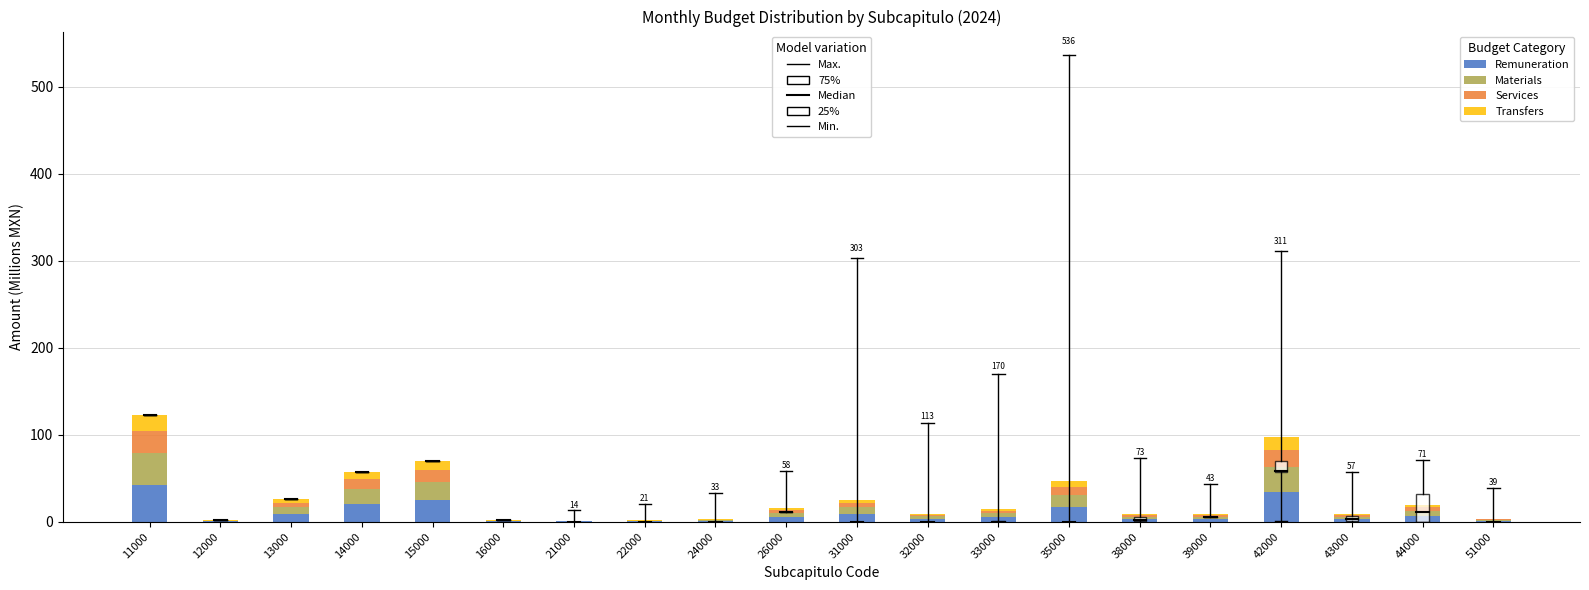

Are the bars horizontal?

No